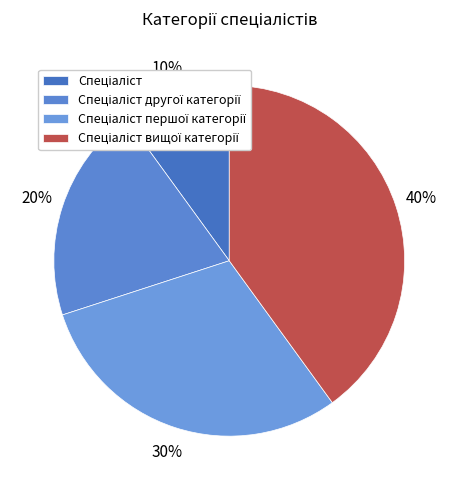

To the nearest percent, what is the difference between the Спеціаліст вищої категорії and Спеціаліст другої категорії slice percentages?

20%